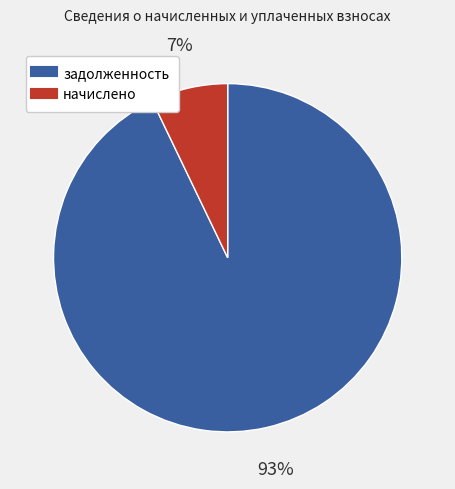

To the nearest percent, what is the average slice percentage?

50%